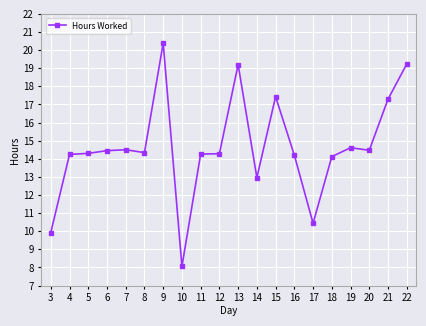

What is the difference between the values at 15 and 11?

3.2